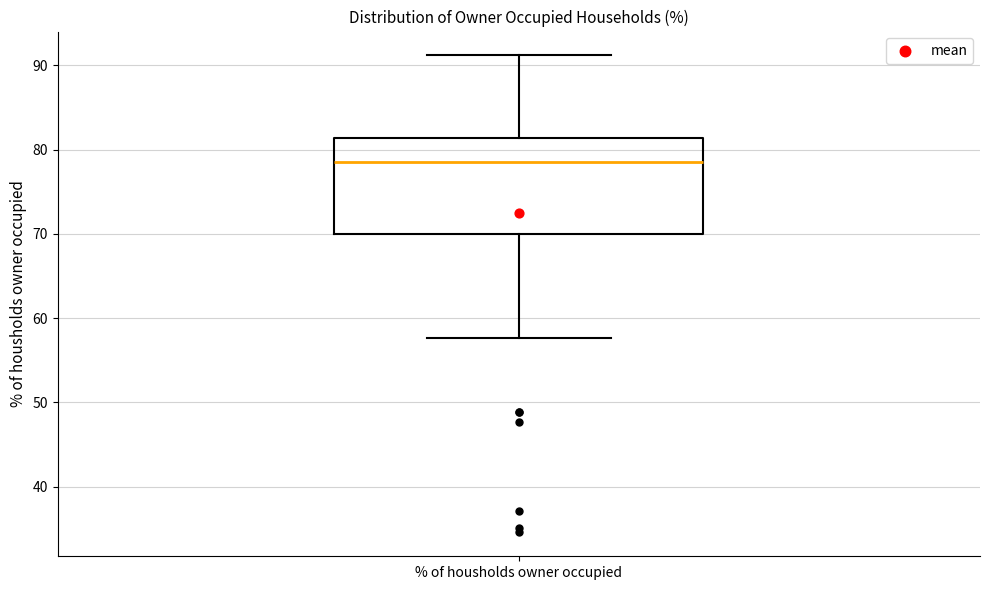

Where does the median line of the box for % of housholds owner occupied sit on the y-axis? The values are not printed on the chart, so give them approximately, as read against the axis.

78